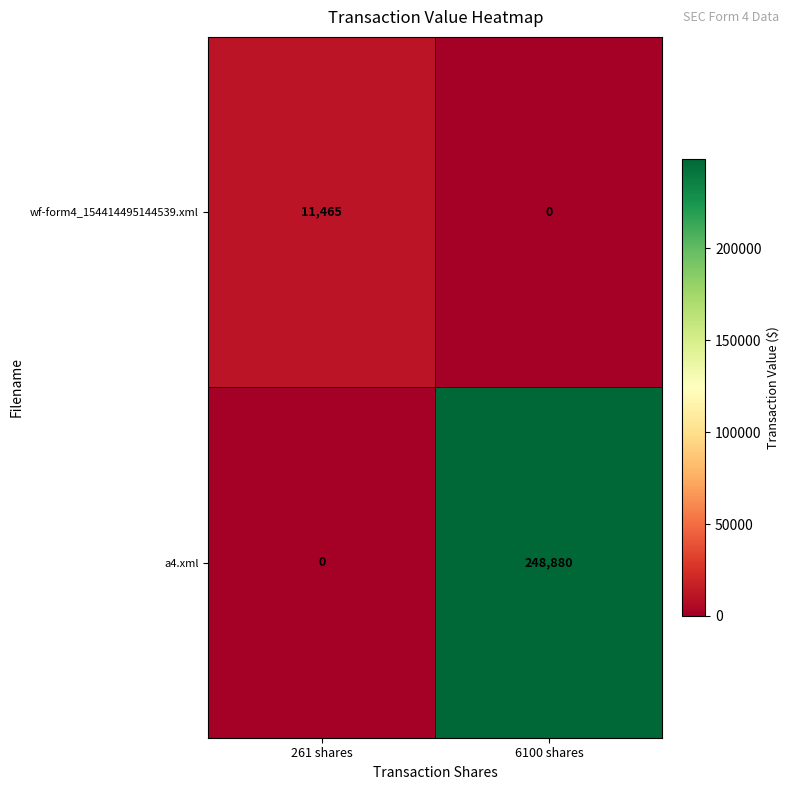

The a4.xml series shows 109684 at 261 shares. True or false?

False